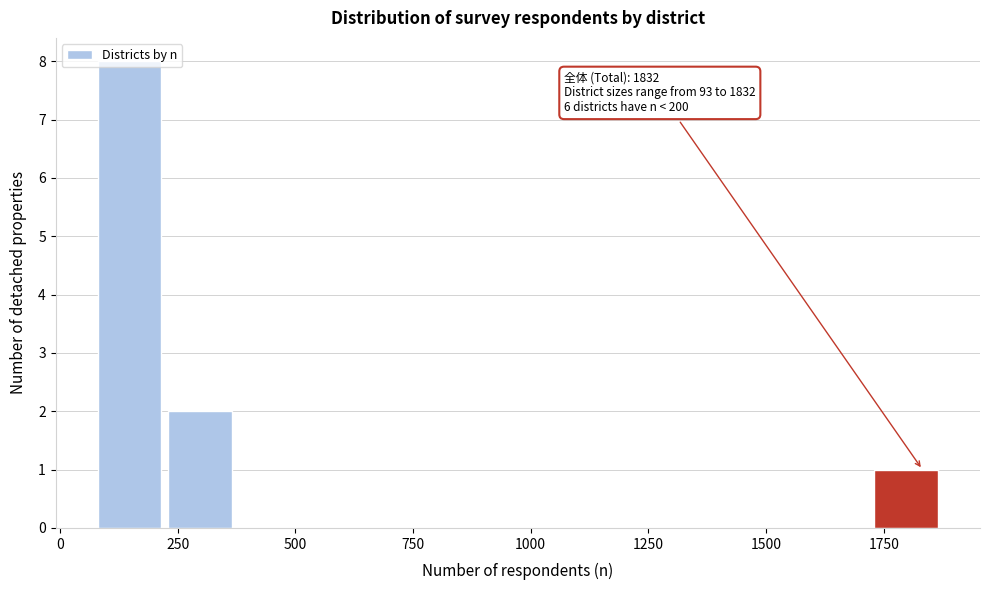

Read against the x-axis, roughly where is the centre of the tallest bar?

150